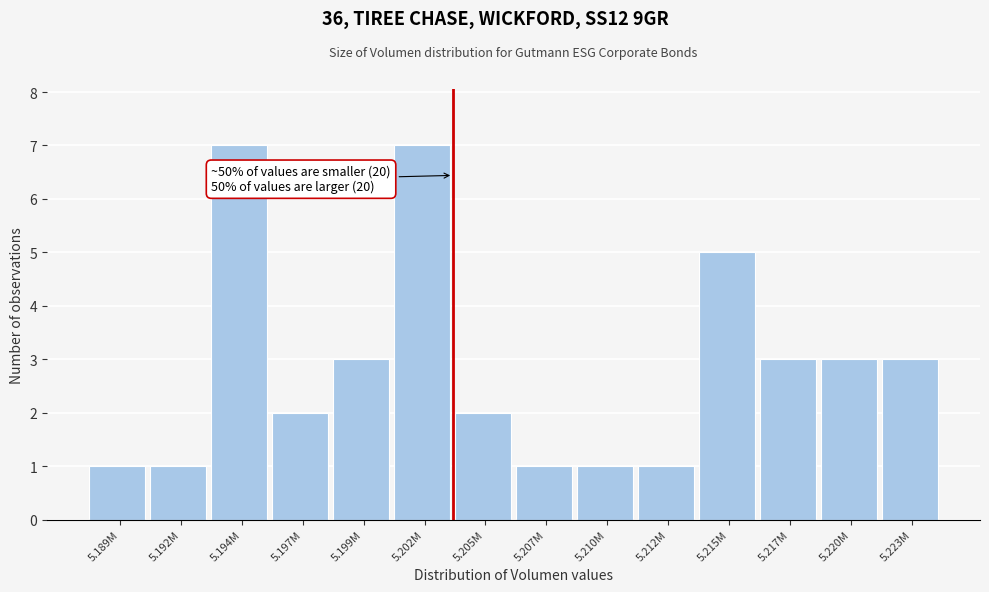

Reading left to right, extract all data points from this chart.

1	1	7	2	3	7	2	1	1	1	5	3	3	3